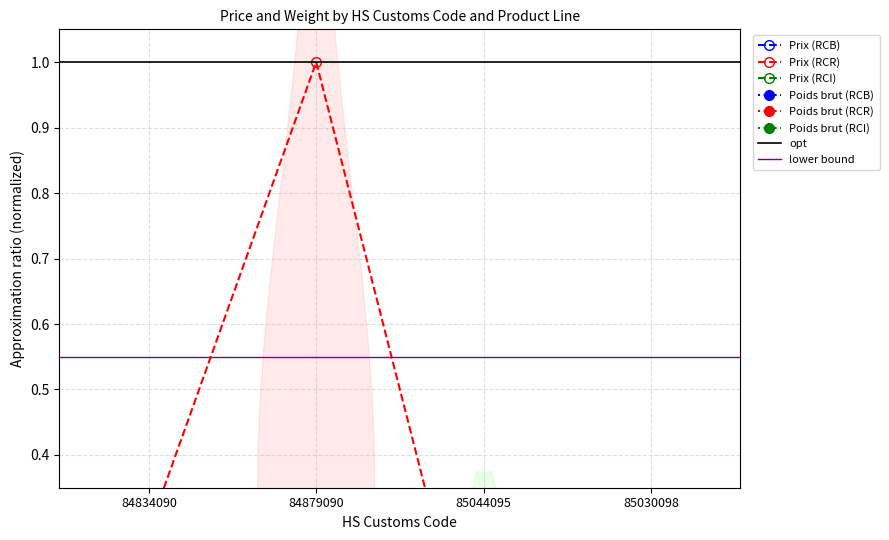

How many positive values does the Poids brut (RCI) series have?

3